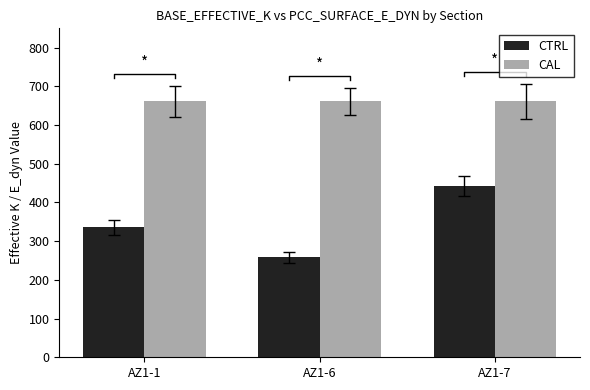

Reading left to right, what are all the values shown in this chart?

CTRL: AZ1-1=336	AZ1-6=258	AZ1-7=443
CAL: AZ1-1=662	AZ1-6=662	AZ1-7=662